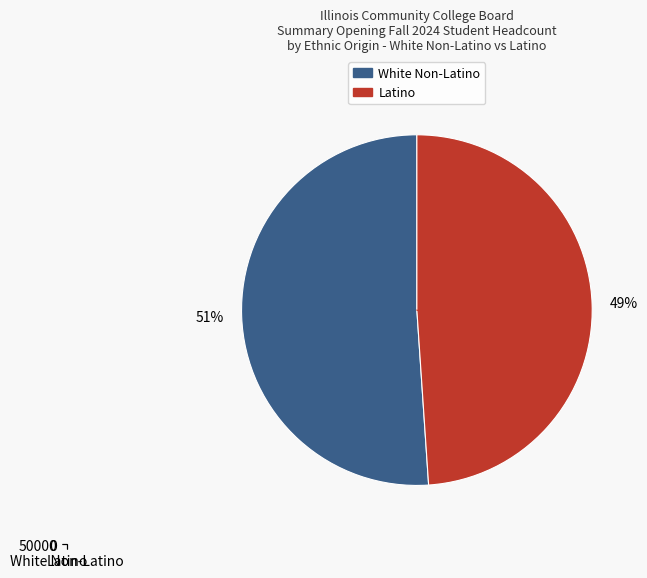

The Wilbur Wright slice represents 8% of the pie. True or false?

False